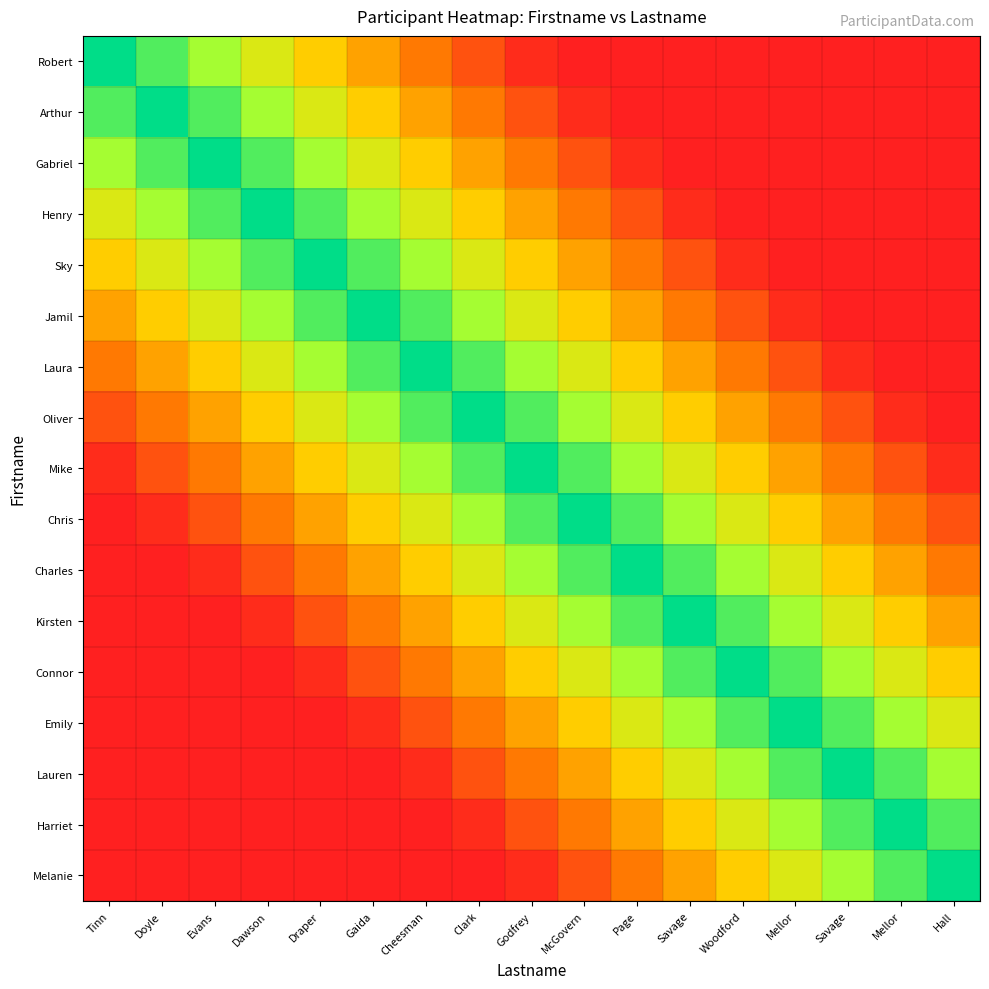

Reading left to right, extract all data points from this chart.

Robert: Tinn=1.0	Doyle=0.9	Evans=0.8	Dawson=0.6	Draper=0.5	Gaida=0.4	Cheesman=0.3	Clark=0.2	Godfrey=0.0	McGovern=0.0	Page=0.0	Savage=0.0	Woodford=0.0	Mellor=0.0	Savage=0.0	Mellor=0.0	Hall=0.0
Arthur: Tinn=0.9	Doyle=1.0	Evans=0.9	Dawson=0.8	Draper=0.6	Gaida=0.5	Cheesman=0.4	Clark=0.3	Godfrey=0.2	McGovern=0.0	Page=0.0	Savage=0.0	Woodford=0.0	Mellor=0.0	Savage=0.0	Mellor=0.0	Hall=0.0
Gabriel: Tinn=0.8	Doyle=0.9	Evans=1.0	Dawson=0.9	Draper=0.8	Gaida=0.6	Cheesman=0.5	Clark=0.4	Godfrey=0.3	McGovern=0.2	Page=0.0	Savage=0.0	Woodford=0.0	Mellor=0.0	Savage=0.0	Mellor=0.0	Hall=0.0
Henry: Tinn=0.6	Doyle=0.8	Evans=0.9	Dawson=1.0	Draper=0.9	Gaida=0.8	Cheesman=0.6	Clark=0.5	Godfrey=0.4	McGovern=0.3	Page=0.2	Savage=0.0	Woodford=0.0	Mellor=0.0	Savage=0.0	Mellor=0.0	Hall=0.0
Sky: Tinn=0.5	Doyle=0.6	Evans=0.8	Dawson=0.9	Draper=1.0	Gaida=0.9	Cheesman=0.8	Clark=0.6	Godfrey=0.5	McGovern=0.4	Page=0.3	Savage=0.2	Woodford=0.0	Mellor=0.0	Savage=0.0	Mellor=0.0	Hall=0.0
Jamil: Tinn=0.4	Doyle=0.5	Evans=0.6	Dawson=0.8	Draper=0.9	Gaida=1.0	Cheesman=0.9	Clark=0.8	Godfrey=0.6	McGovern=0.5	Page=0.4	Savage=0.3	Woodford=0.2	Mellor=0.0	Savage=0.0	Mellor=0.0	Hall=0.0
Laura: Tinn=0.3	Doyle=0.4	Evans=0.5	Dawson=0.6	Draper=0.8	Gaida=0.9	Cheesman=1.0	Clark=0.9	Godfrey=0.8	McGovern=0.6	Page=0.5	Savage=0.4	Woodford=0.3	Mellor=0.2	Savage=0.0	Mellor=0.0	Hall=0.0
Oliver: Tinn=0.2	Doyle=0.3	Evans=0.4	Dawson=0.5	Draper=0.6	Gaida=0.8	Cheesman=0.9	Clark=1.0	Godfrey=0.9	McGovern=0.8	Page=0.6	Savage=0.5	Woodford=0.4	Mellor=0.3	Savage=0.2	Mellor=0.0	Hall=0.0
Mike: Tinn=0.0	Doyle=0.2	Evans=0.3	Dawson=0.4	Draper=0.5	Gaida=0.6	Cheesman=0.8	Clark=0.9	Godfrey=1.0	McGovern=0.9	Page=0.8	Savage=0.6	Woodford=0.5	Mellor=0.4	Savage=0.3	Mellor=0.2	Hall=0.0
Chris: Tinn=0.0	Doyle=0.0	Evans=0.2	Dawson=0.3	Draper=0.4	Gaida=0.5	Cheesman=0.6	Clark=0.8	Godfrey=0.9	McGovern=1.0	Page=0.9	Savage=0.8	Woodford=0.6	Mellor=0.5	Savage=0.4	Mellor=0.3	Hall=0.2
Charles: Tinn=0.0	Doyle=0.0	Evans=0.0	Dawson=0.2	Draper=0.3	Gaida=0.4	Cheesman=0.5	Clark=0.6	Godfrey=0.8	McGovern=0.9	Page=1.0	Savage=0.9	Woodford=0.8	Mellor=0.6	Savage=0.5	Mellor=0.4	Hall=0.3
Kirsten: Tinn=0.0	Doyle=0.0	Evans=0.0	Dawson=0.0	Draper=0.2	Gaida=0.3	Cheesman=0.4	Clark=0.5	Godfrey=0.6	McGovern=0.8	Page=0.9	Savage=1.0	Woodford=0.9	Mellor=0.8	Savage=0.6	Mellor=0.5	Hall=0.4
Connor: Tinn=0.0	Doyle=0.0	Evans=0.0	Dawson=0.0	Draper=0.0	Gaida=0.2	Cheesman=0.3	Clark=0.4	Godfrey=0.5	McGovern=0.6	Page=0.8	Savage=0.9	Woodford=1.0	Mellor=0.9	Savage=0.8	Mellor=0.6	Hall=0.5
Emily: Tinn=0.0	Doyle=0.0	Evans=0.0	Dawson=0.0	Draper=0.0	Gaida=0.0	Cheesman=0.2	Clark=0.3	Godfrey=0.4	McGovern=0.5	Page=0.6	Savage=0.8	Woodford=0.9	Mellor=1.0	Savage=0.9	Mellor=0.8	Hall=0.6
Lauren: Tinn=0.0	Doyle=0.0	Evans=0.0	Dawson=0.0	Draper=0.0	Gaida=0.0	Cheesman=0.0	Clark=0.2	Godfrey=0.3	McGovern=0.4	Page=0.5	Savage=0.6	Woodford=0.8	Mellor=0.9	Savage=1.0	Mellor=0.9	Hall=0.8
Harriet: Tinn=0.0	Doyle=0.0	Evans=0.0	Dawson=0.0	Draper=0.0	Gaida=0.0	Cheesman=0.0	Clark=0.0	Godfrey=0.2	McGovern=0.3	Page=0.4	Savage=0.5	Woodford=0.6	Mellor=0.8	Savage=0.9	Mellor=1.0	Hall=0.9
Melanie: Tinn=0.0	Doyle=0.0	Evans=0.0	Dawson=0.0	Draper=0.0	Gaida=0.0	Cheesman=0.0	Clark=0.0	Godfrey=0.0	McGovern=0.2	Page=0.3	Savage=0.4	Woodford=0.5	Mellor=0.6	Savage=0.8	Mellor=0.9	Hall=1.0